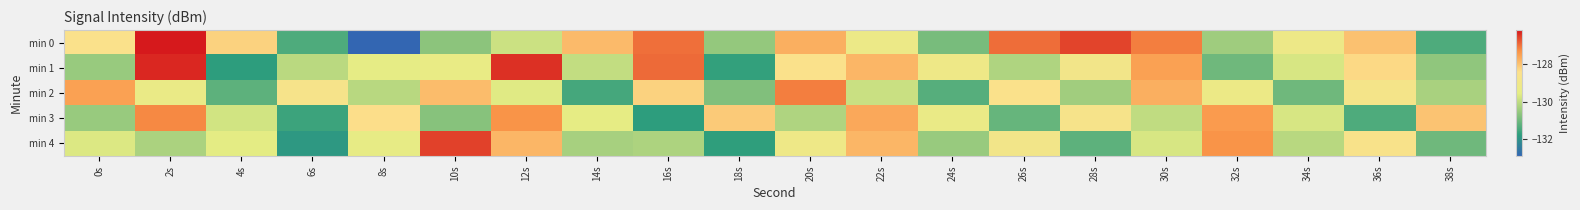

How many categories are shown in the chart?

20